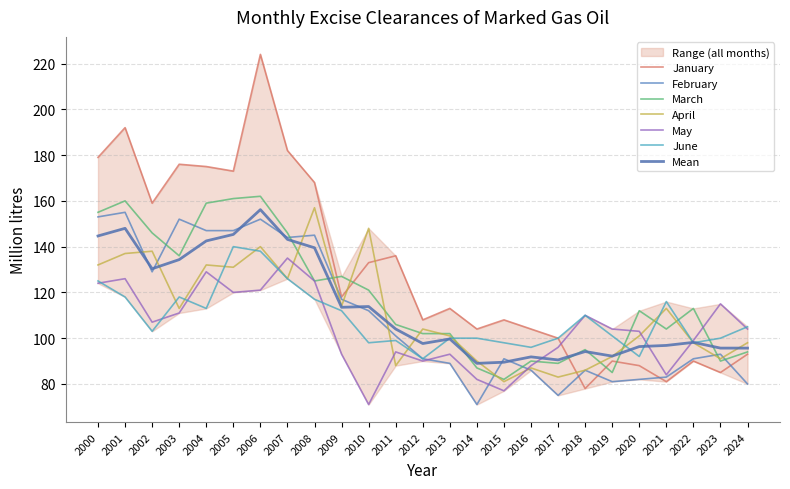

How many interior local valleys does the March series have?

7